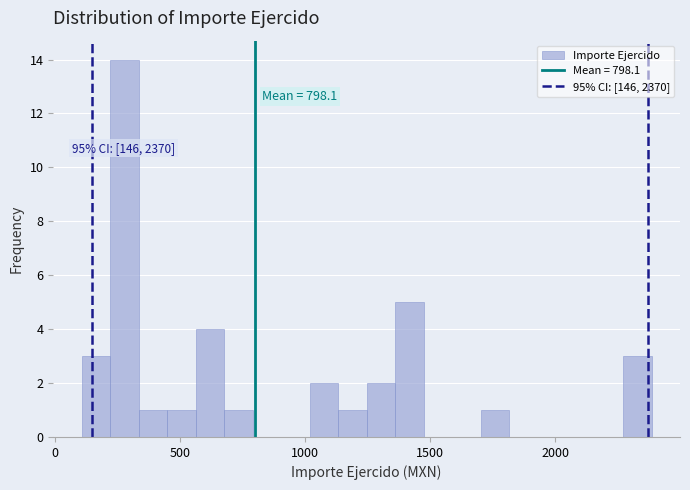

Read against the x-axis, roughly where is the centre of the tallest bar?

300